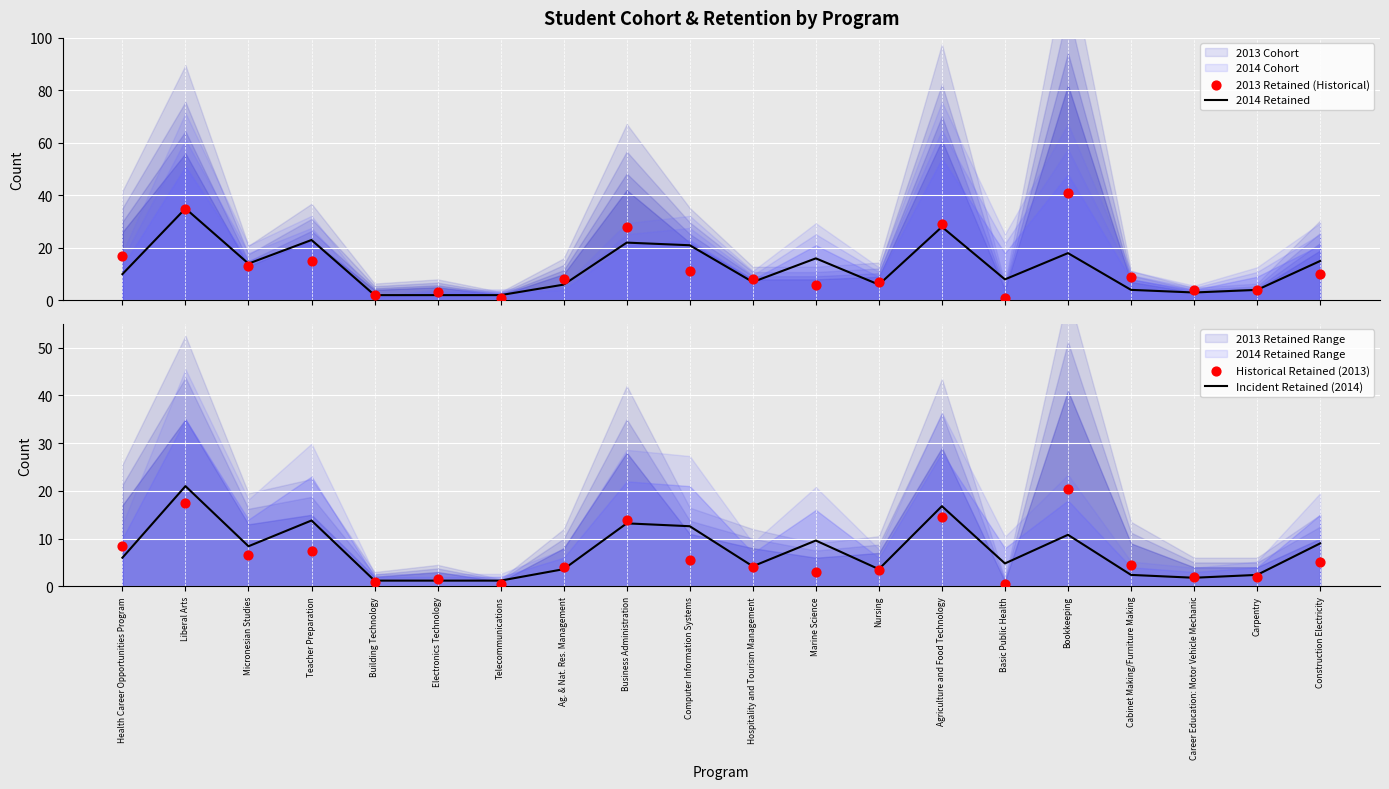

What is the highest value of the 2014 Retained series?

35